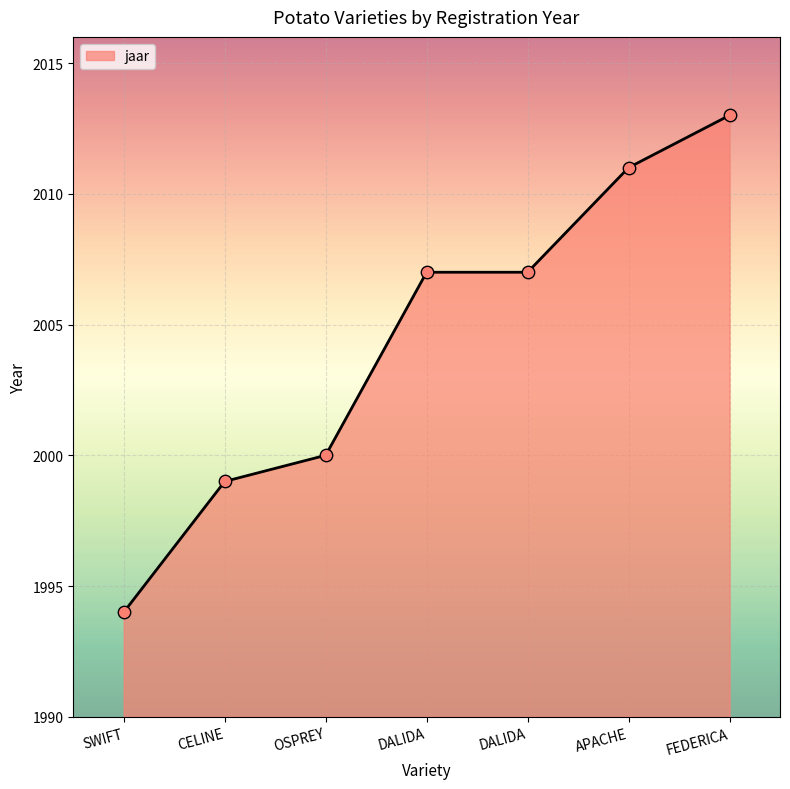

Which has a higher value, SWIFT or CELINE?

CELINE